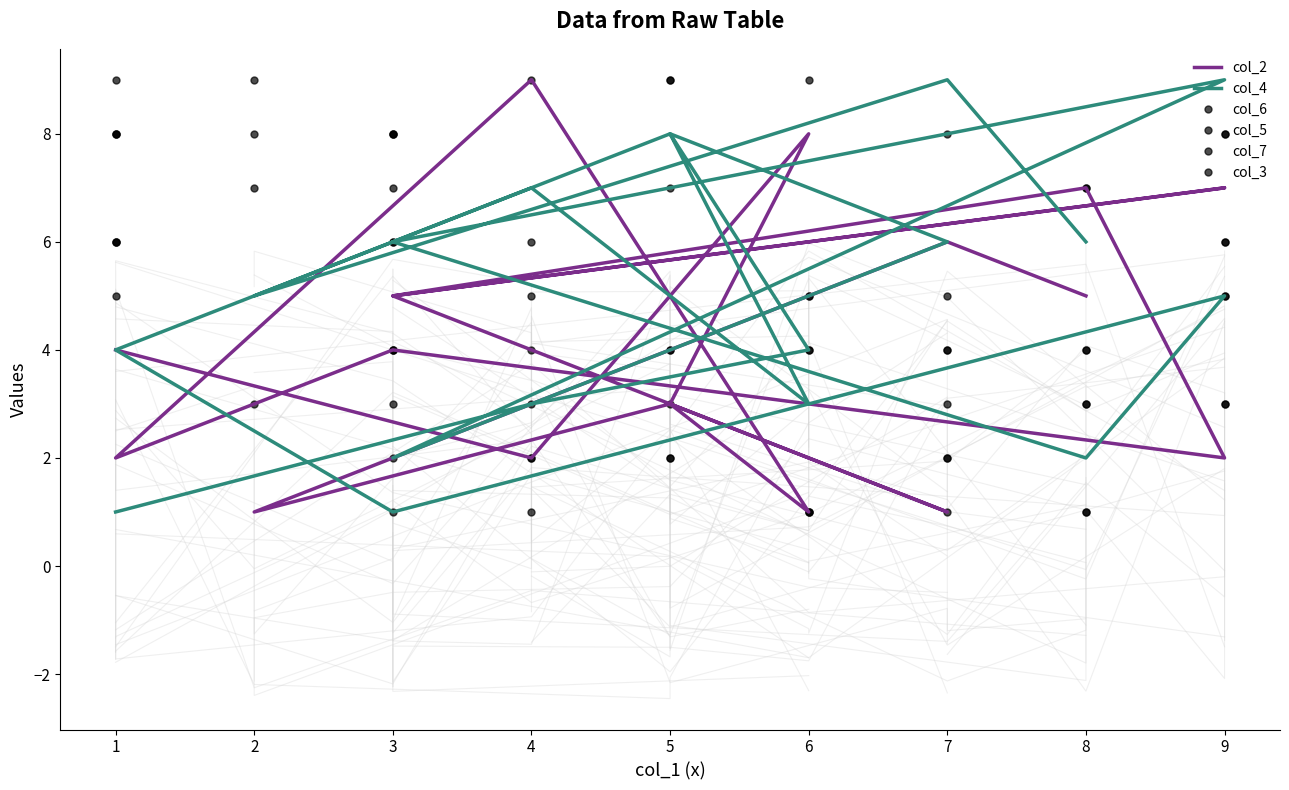

How many series are shown in this chart?

6